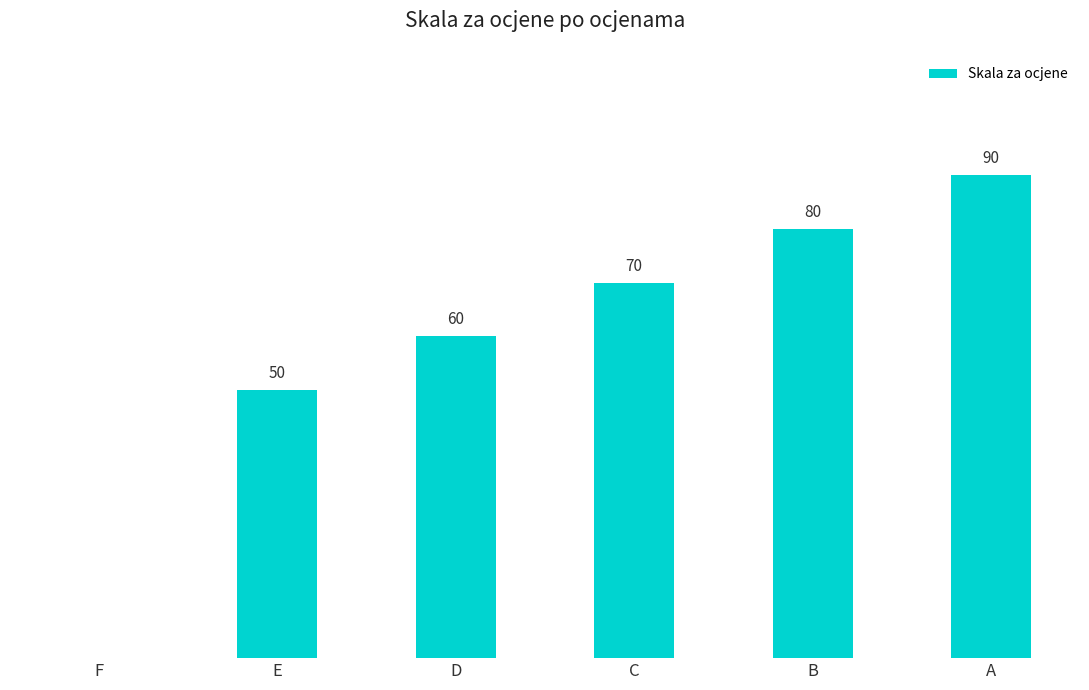

Which category has the highest value across all series?

A